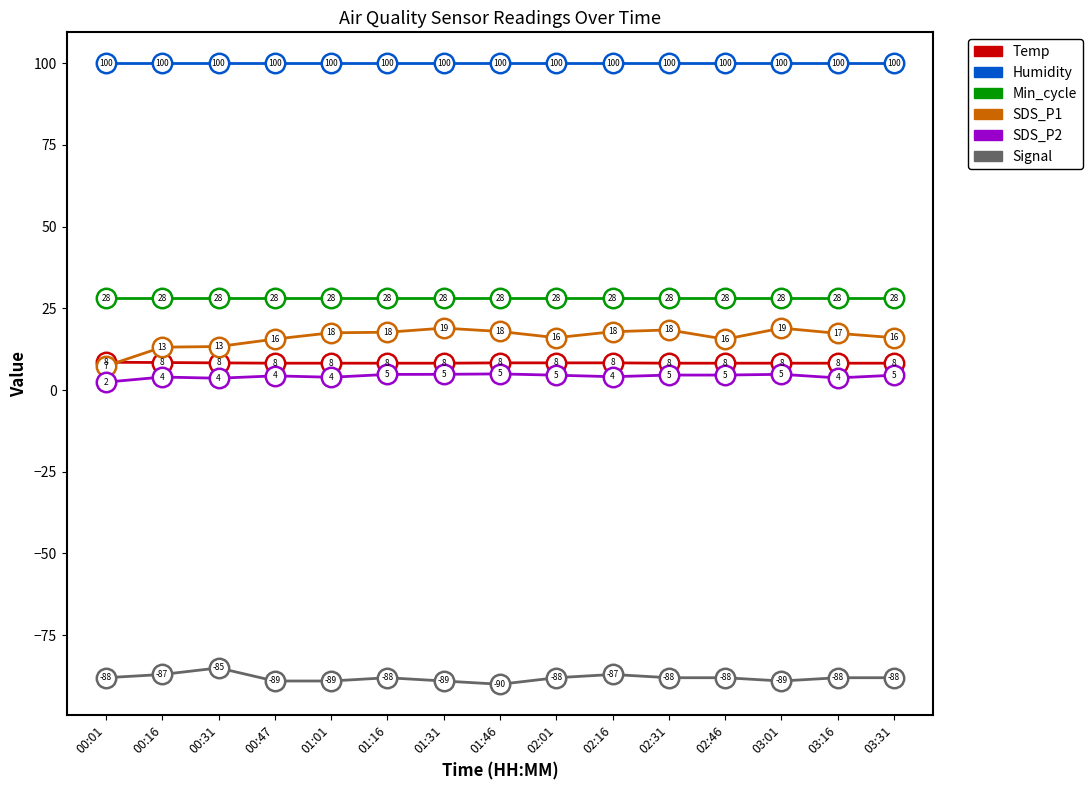

Read the Humidity value at 02:46.

99.9